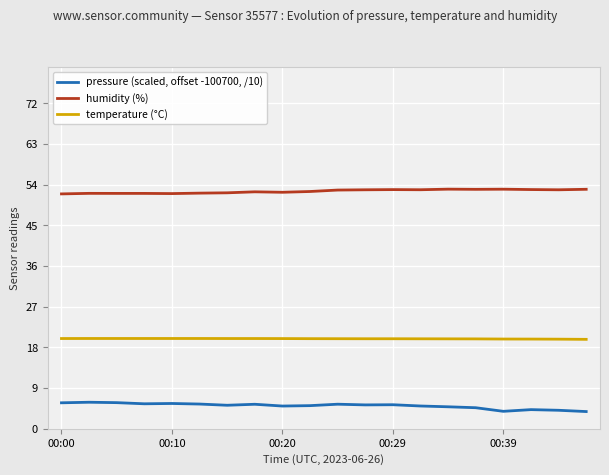

List the series in order of their peak value, lowest first.

pressure (scaled, offset -100700, /10), temperature (°C), humidity (%)